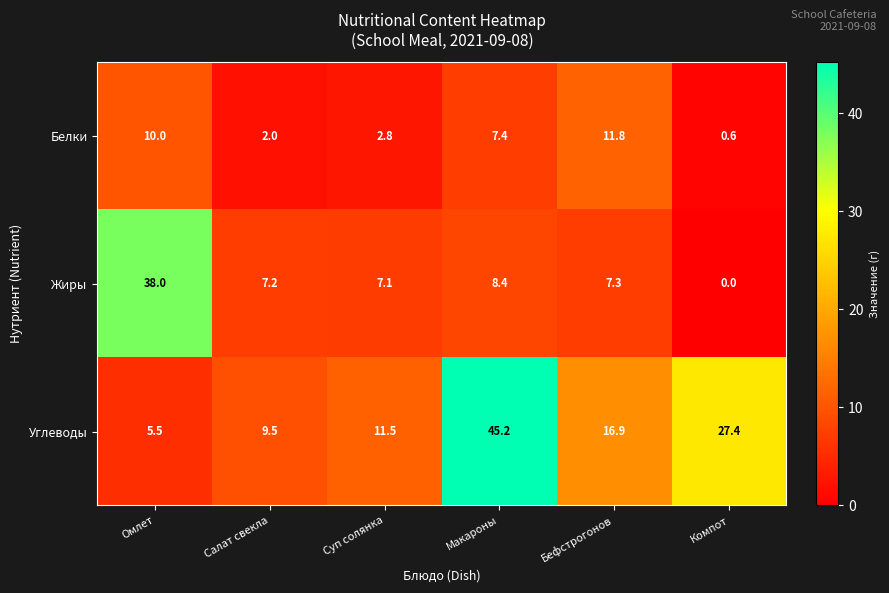

At which label is Углеводы closest to 25?

Компот